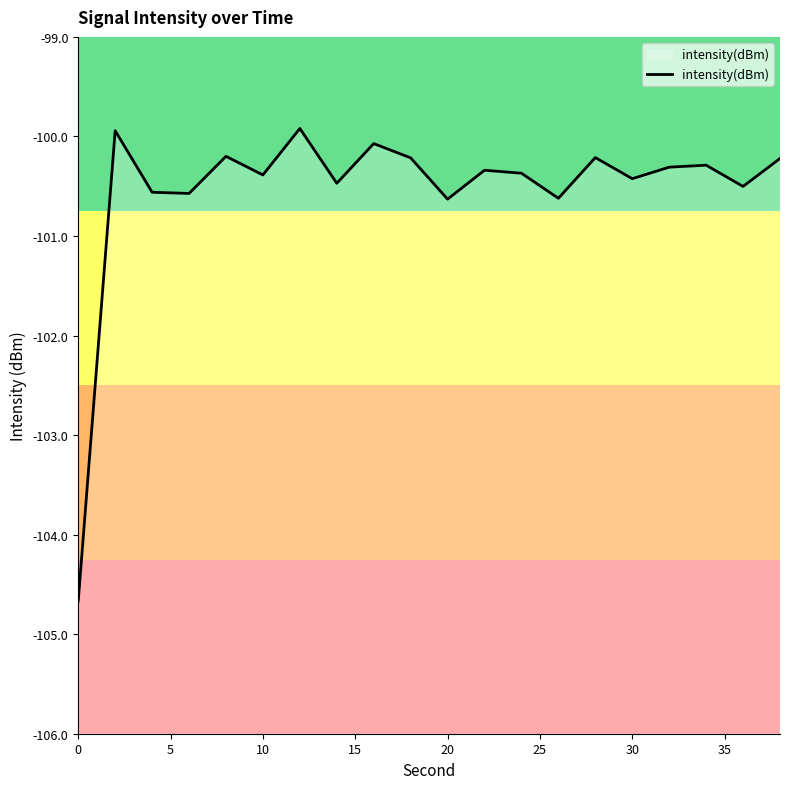

The chart shows a value of -104.7 at 0. True or false?

True